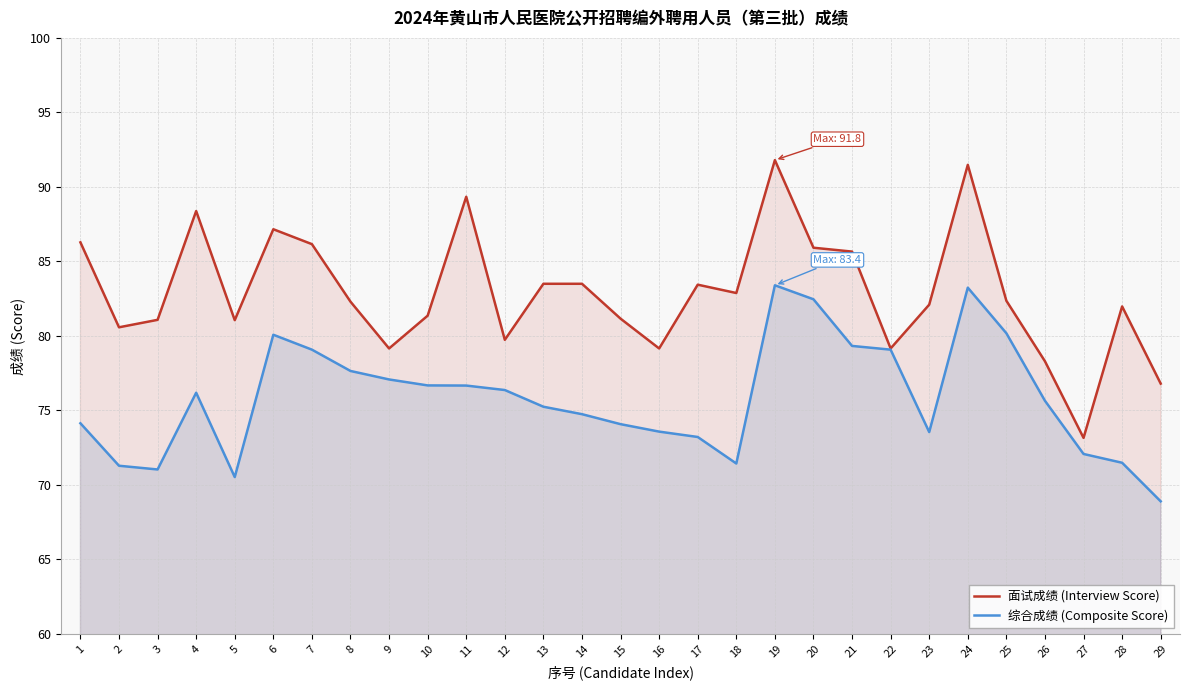

Is it true that 面试成绩 (Interview Score) equals 113.7 at 3?

False